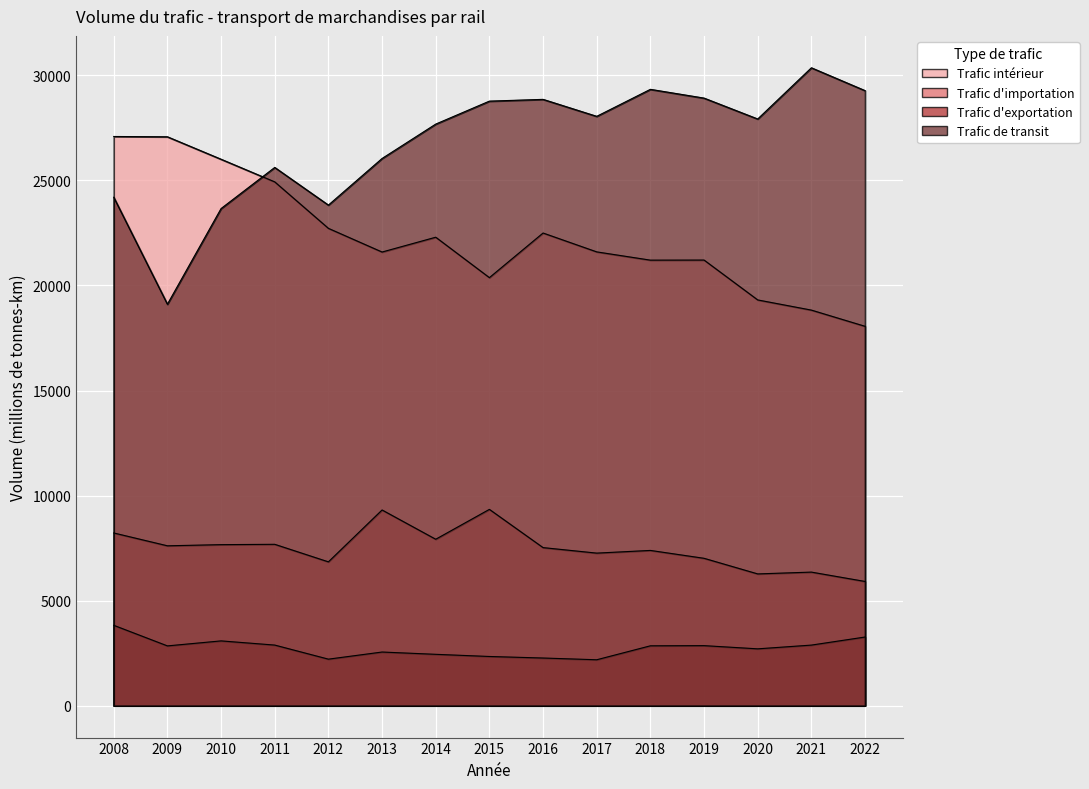

Where is Trafic de transit nearest to the value 24734?

2008